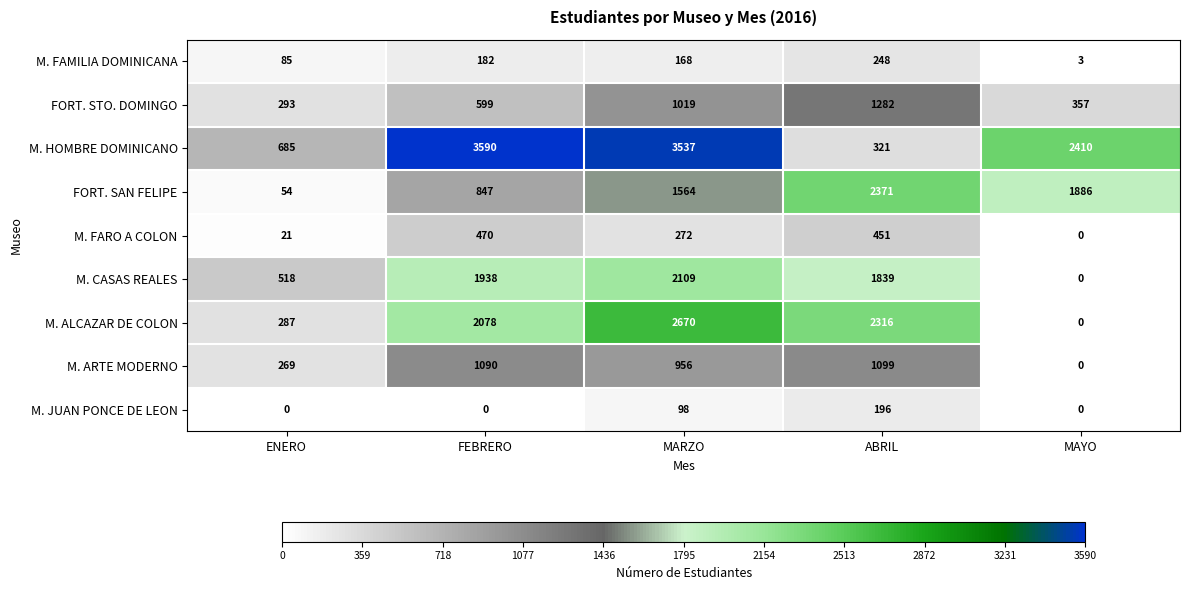

Which category has the lowest value in the FORT. STO. DOMINGO series?

ENERO